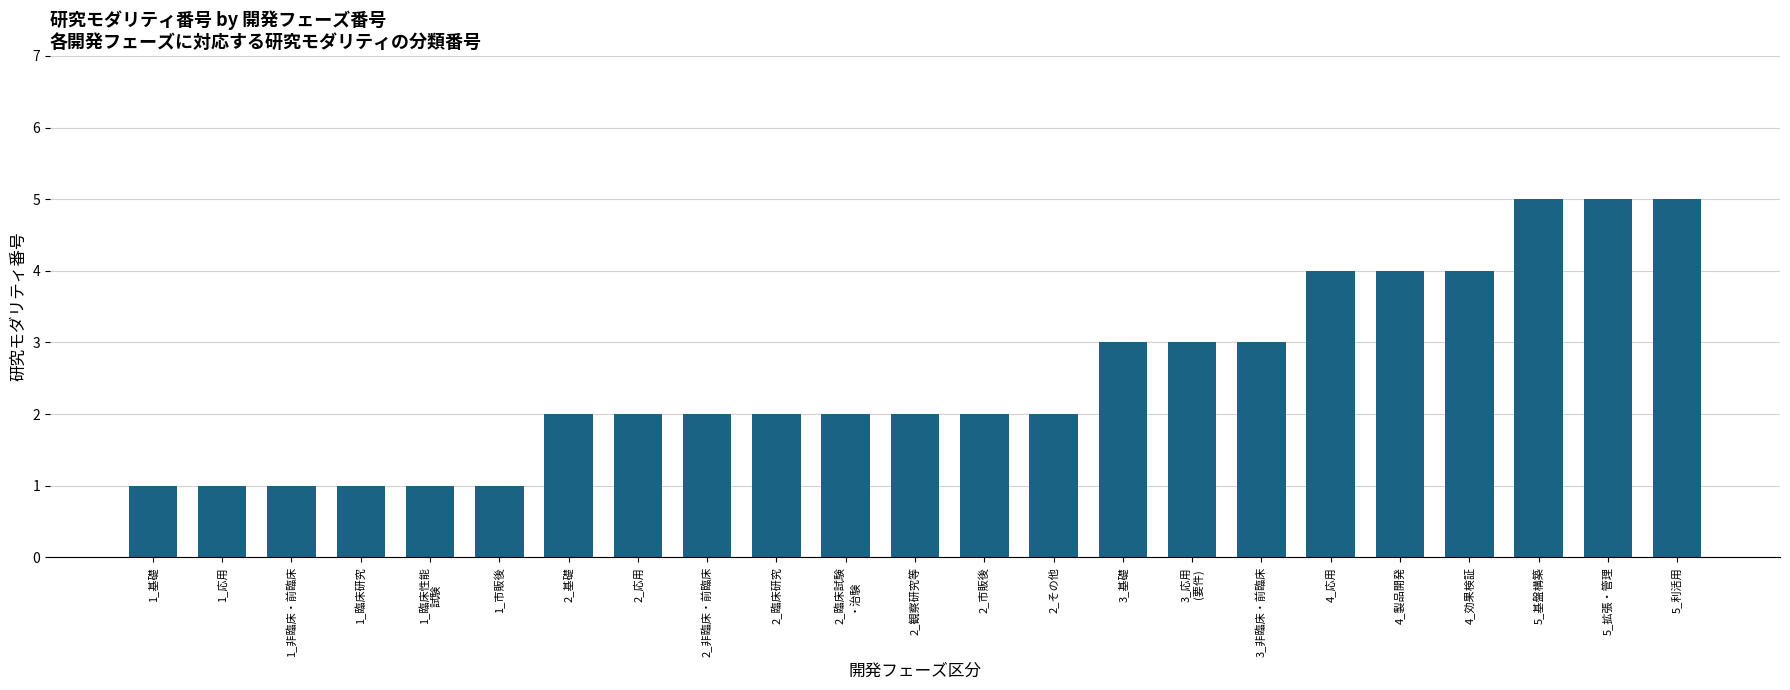

What is the change in value from 2_臨床研究 to 5_拡張・管理?

+3